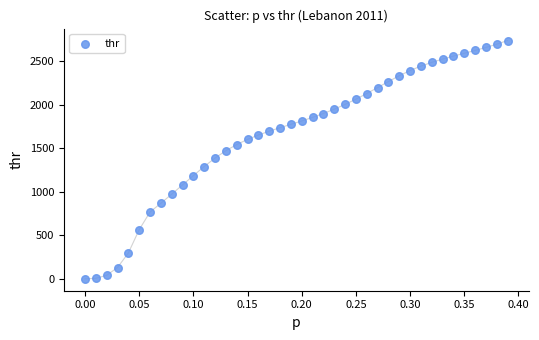

What is the range of X values (max minus min)?

0.4